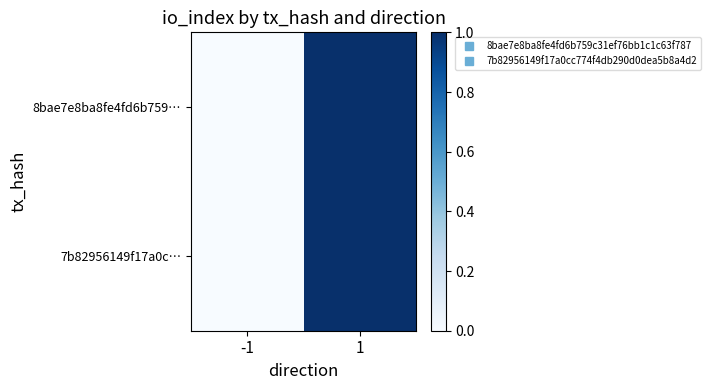

At which category is the sum across all series the highest?

1